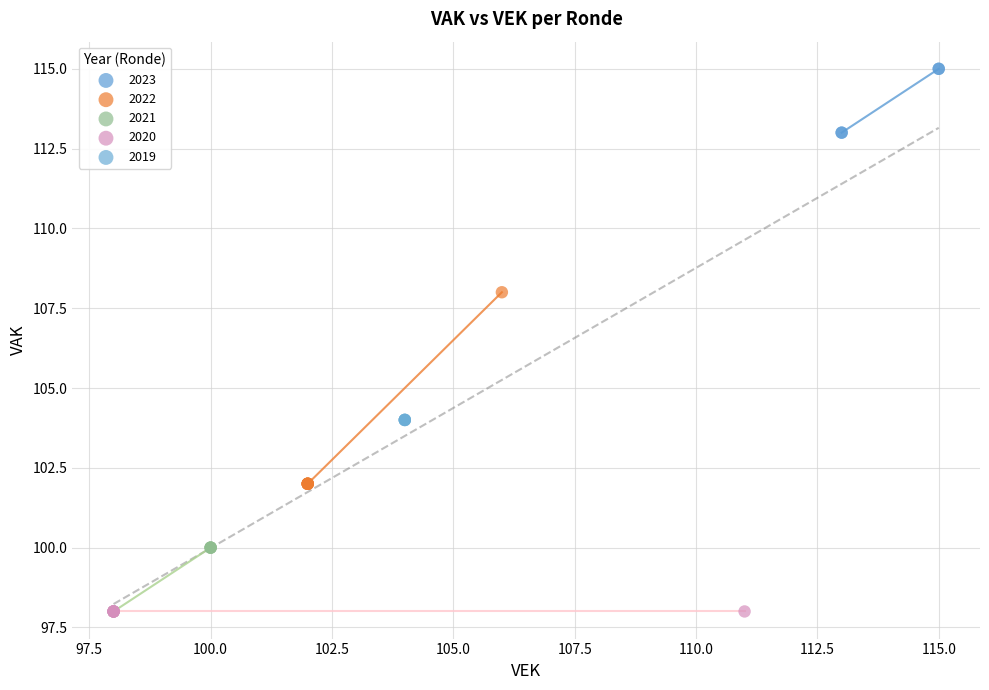

Which series reaches the maximum Y coordinate?

2023